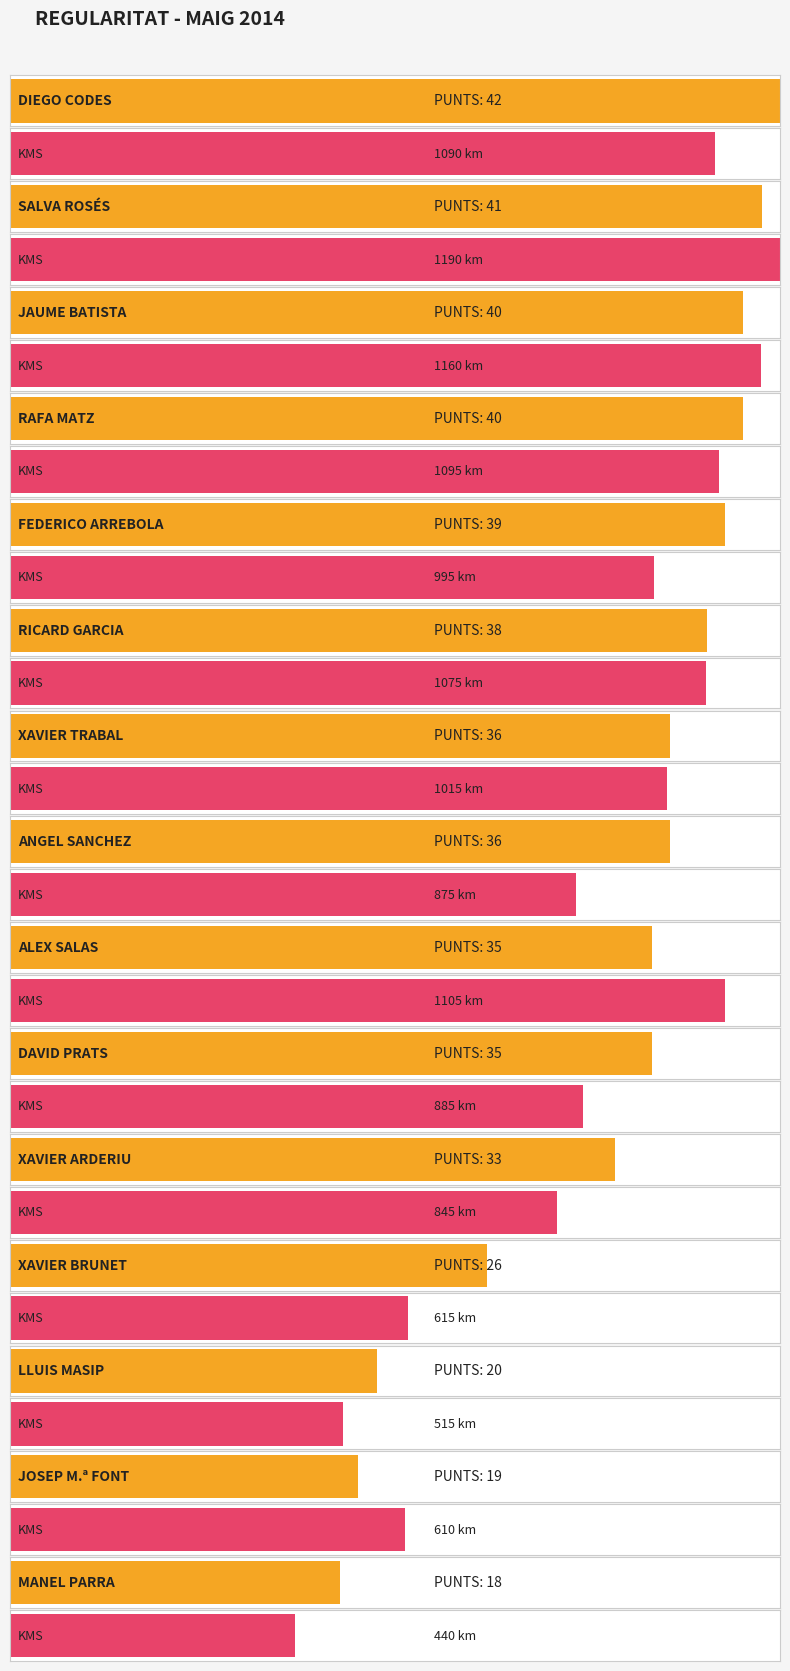

What are all the series names shown in the legend?

PUNTS, KMS